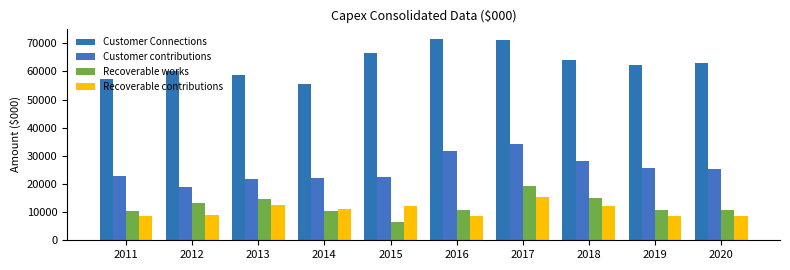

Which label corresponds to the largest value in the chart?

2016